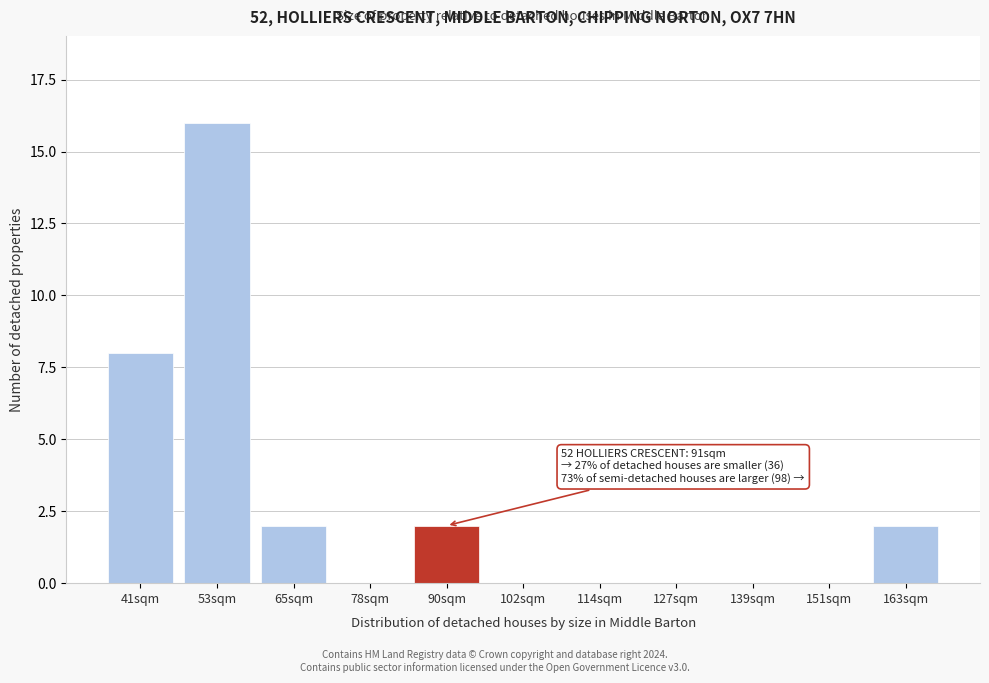

Reading left to right, what are all the values shown in this chart?

41sqm=8	53sqm=16	65sqm=2	78sqm=0	90sqm=2	102sqm=0	114sqm=0	127sqm=0	139sqm=0	151sqm=0	163sqm=2